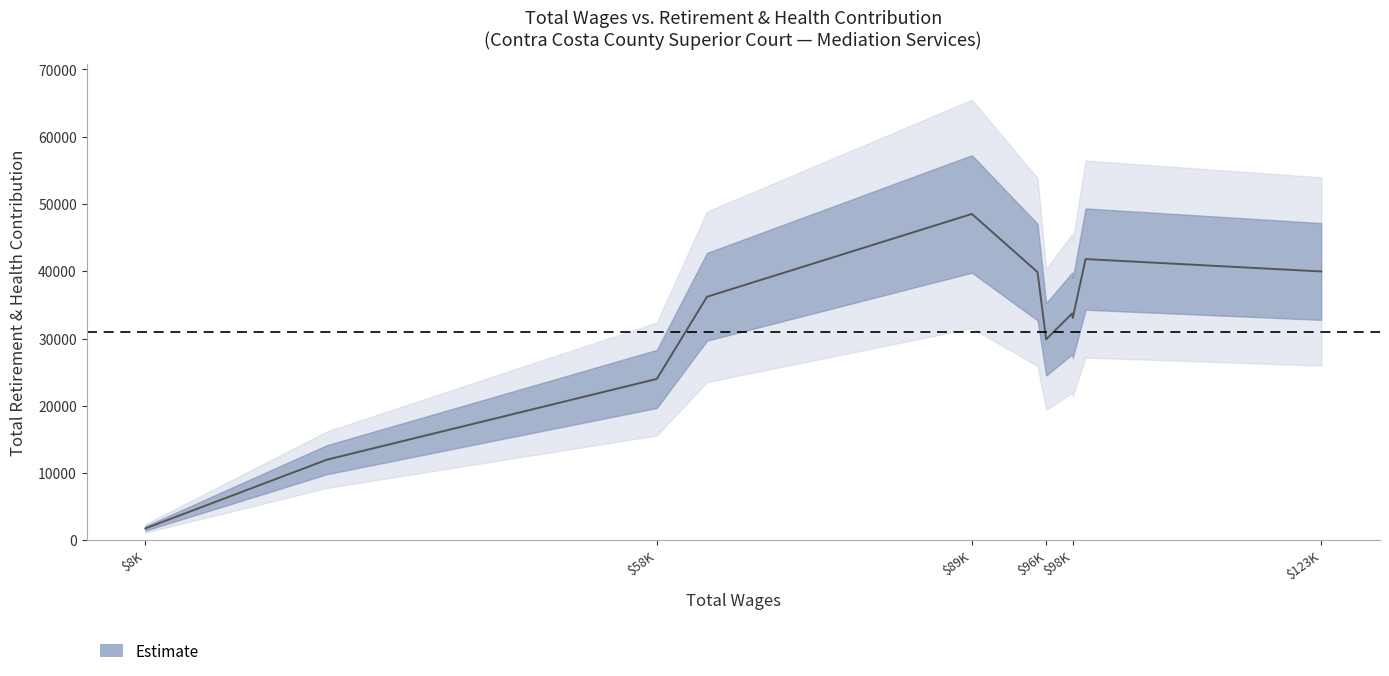

Does the chart have visible grid lines?

No